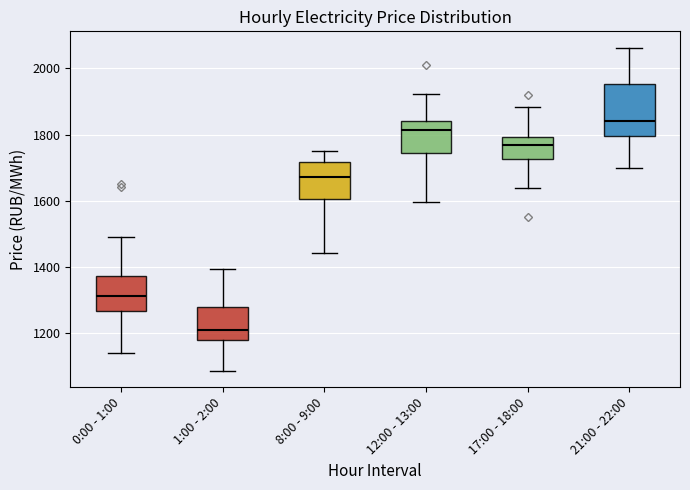

Which box has the highest median line?

21:00 - 22:00